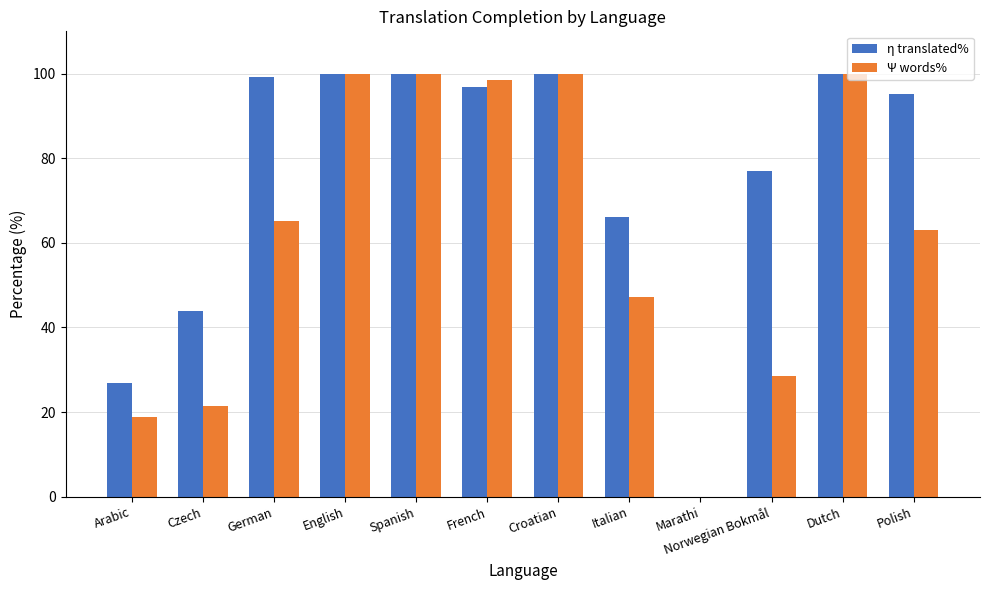

What is the total value across all series at Arabic?

45.8